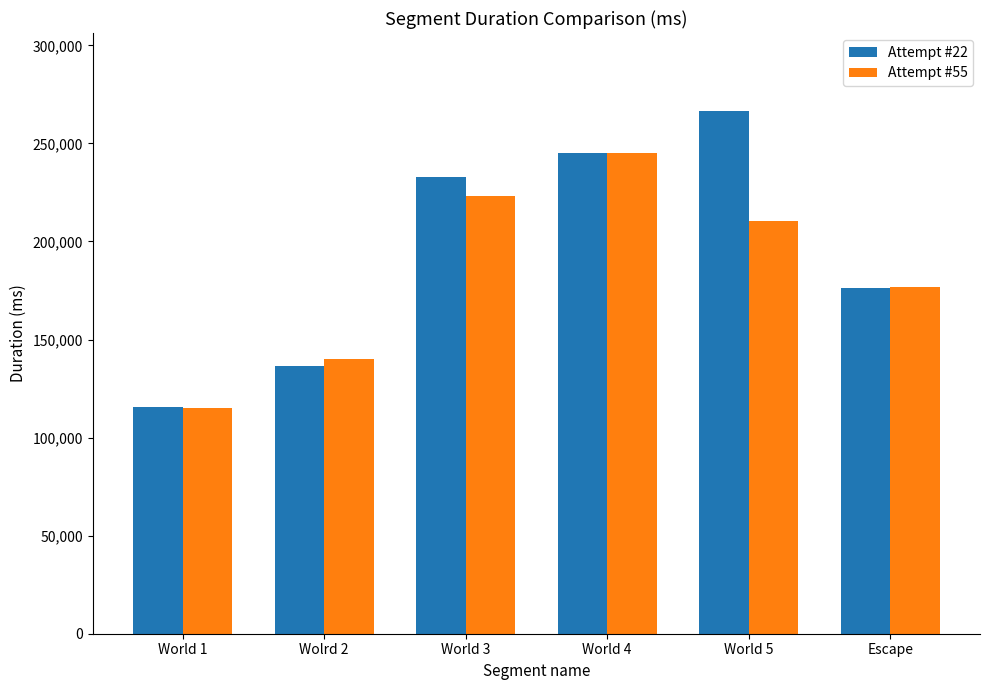

What is the value of the Attempt #22 bar at the 2nd from the left?

136367